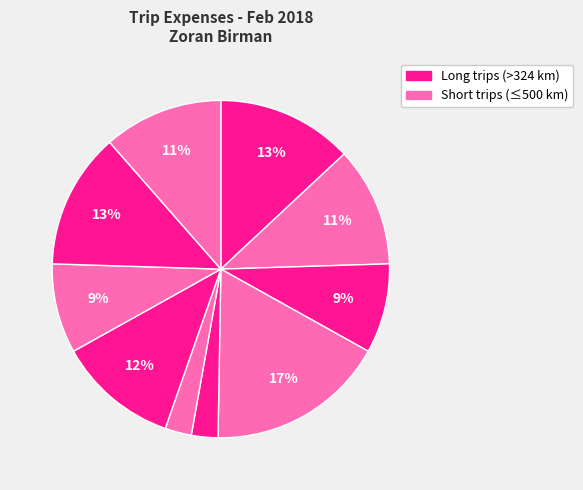

How many segments does this pie chart have?

10